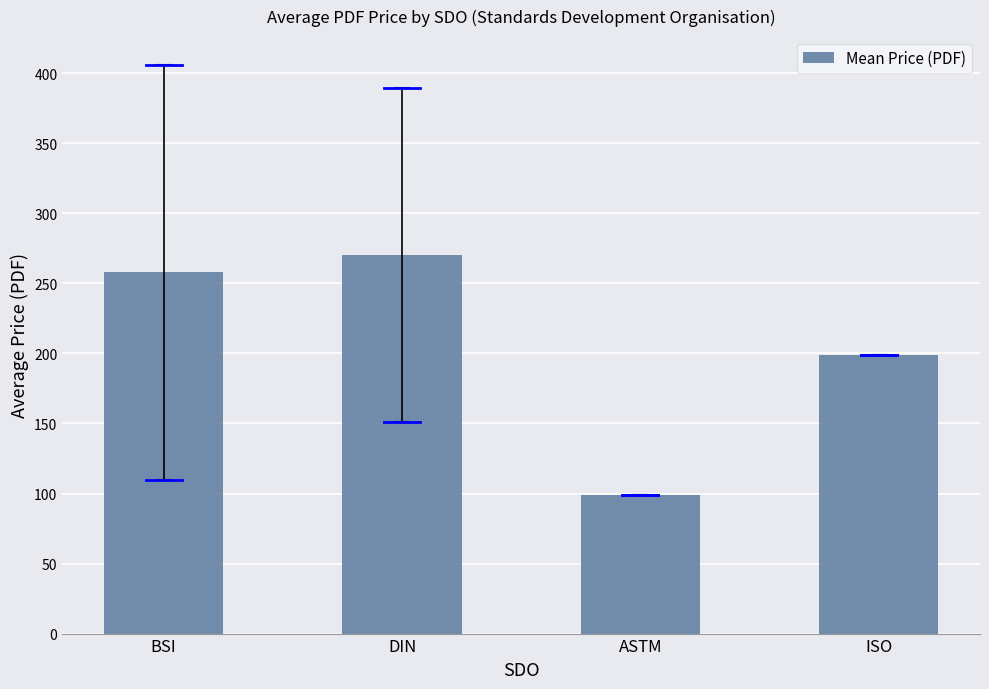

What position from the left is BSI?

1